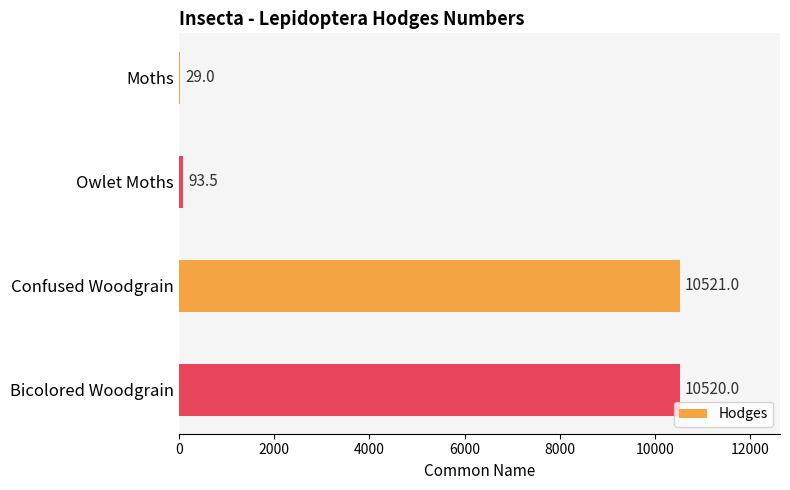

The chart shows a value of 18656.7 at Confused Woodgrain. True or false?

False